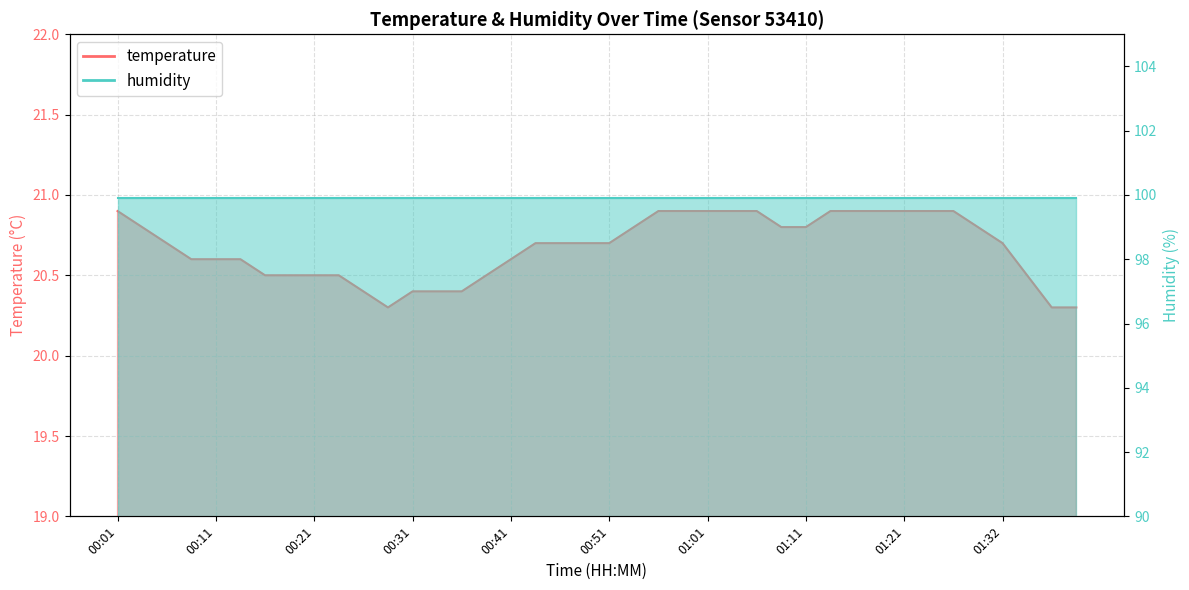

Does the chart have visible grid lines?

Yes